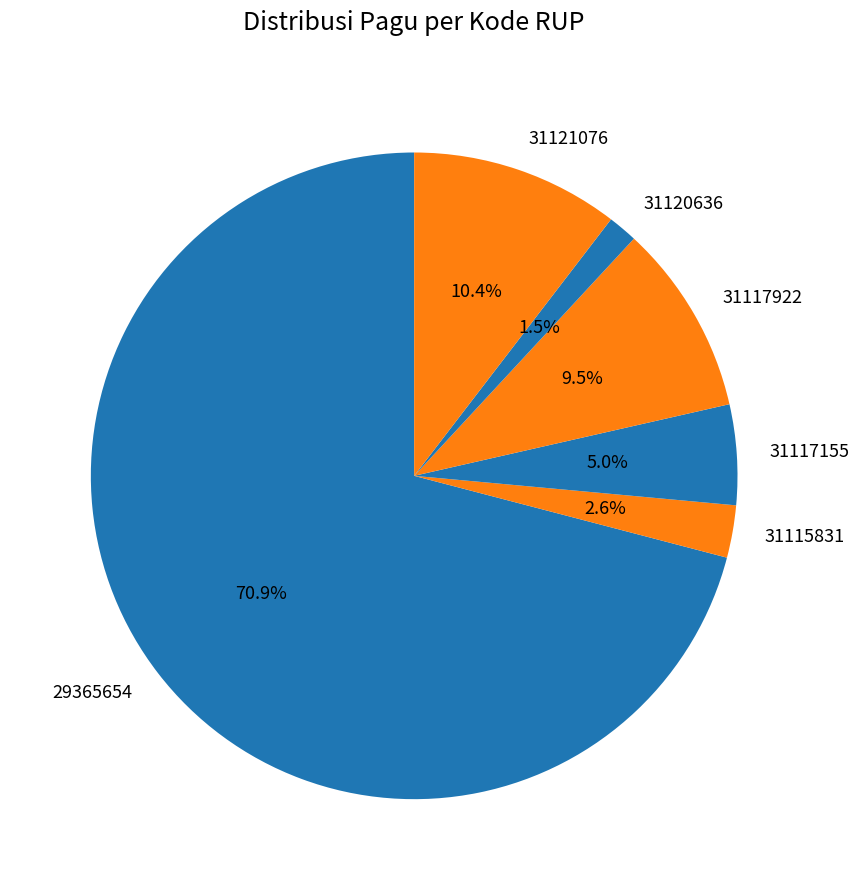

To the nearest percent, what percentage of the pie is 31117155?

5%